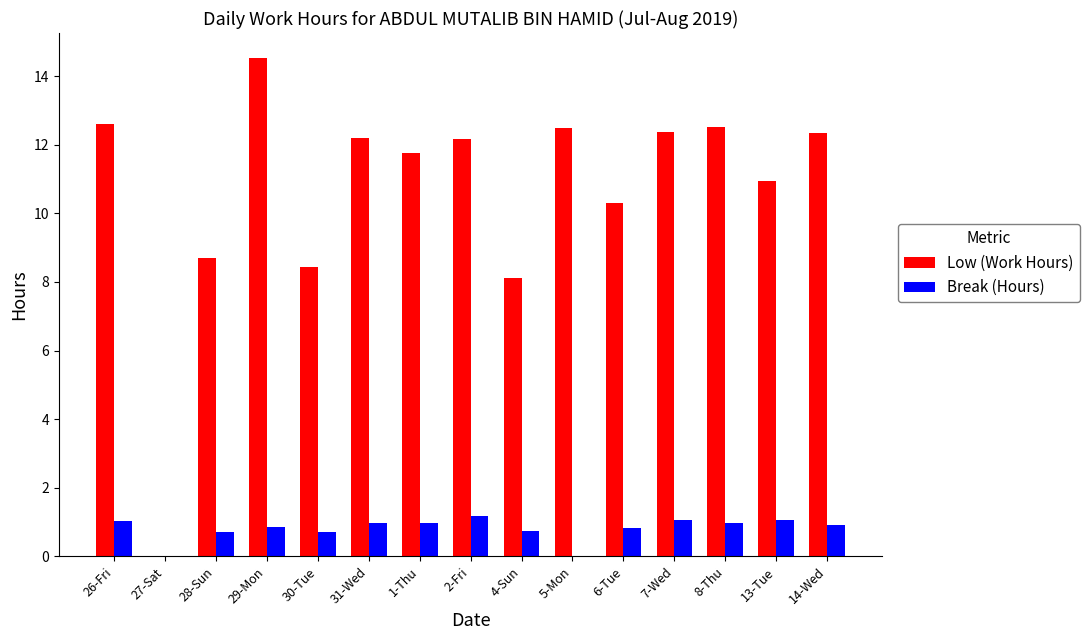

Are the bars grouped side by side (vs. stacked)?

Yes